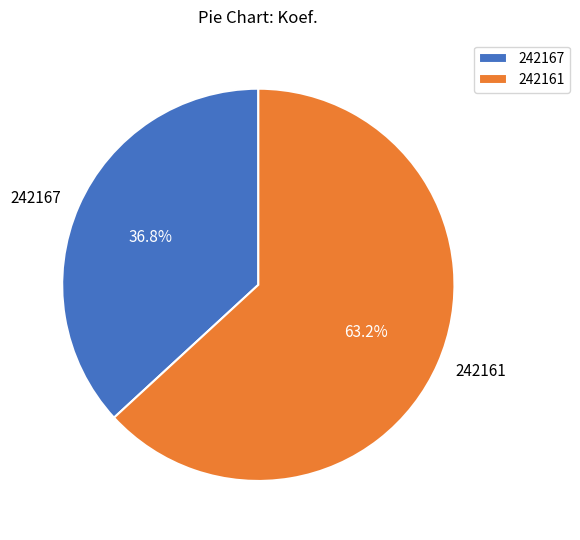

To the nearest percent, what portion does 242161 represent?

63%